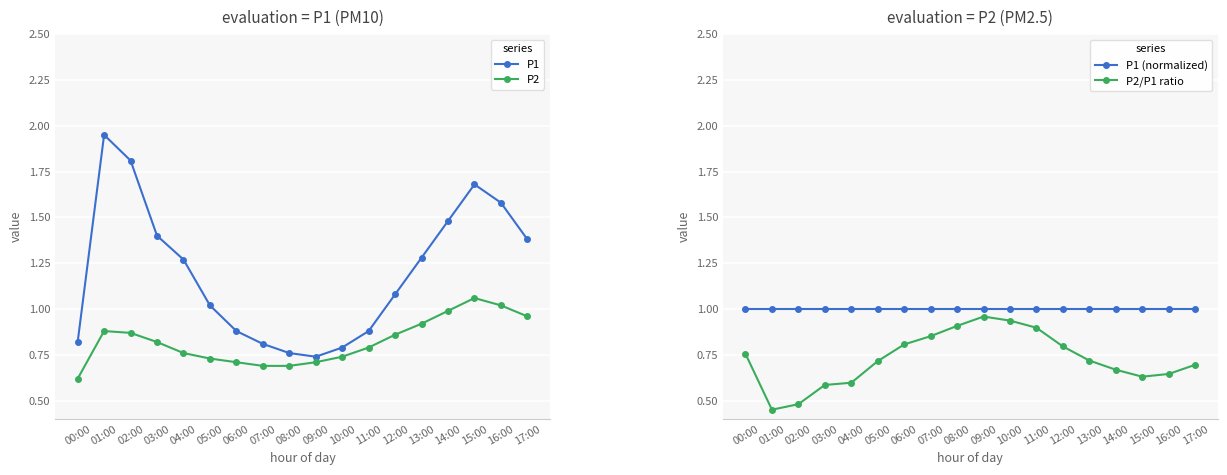

Is the value of P1 (normalized) at 08:00 greater than the value of P1 at 06:00?

Yes